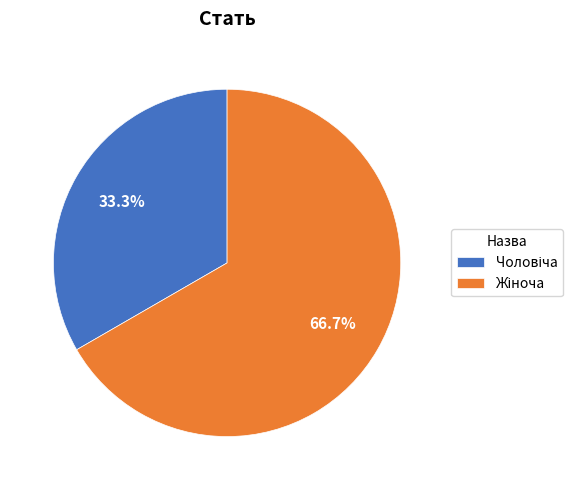

Is there any slice that represents more than half of the pie?

Yes